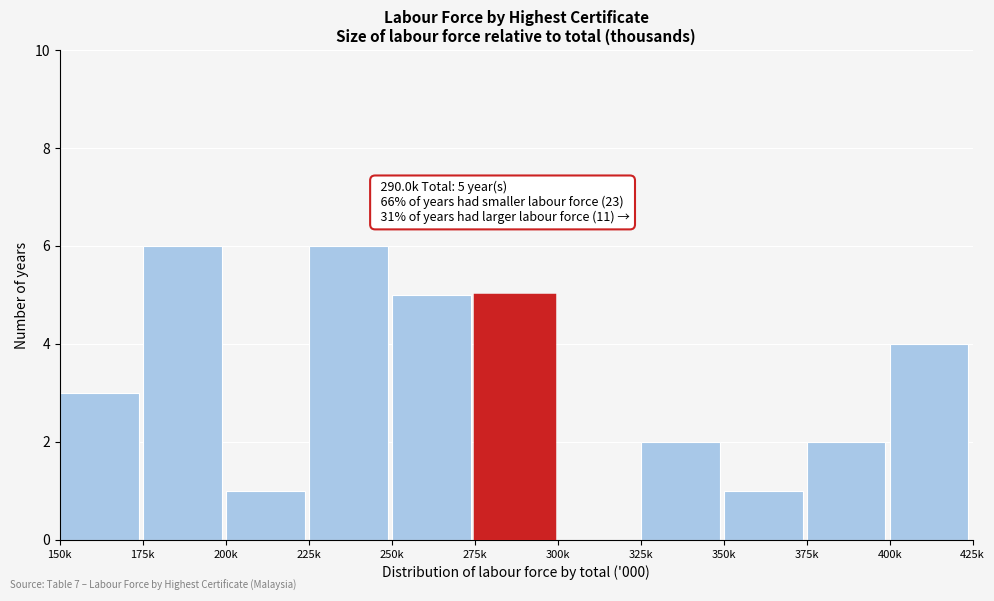

Reading left to right, list all the values displayed in this chart.

150k=3	175k=6	200k=1	225k=6	250k=5	275k=5	300k=0	325k=2	350k=1	375k=2	400k=4